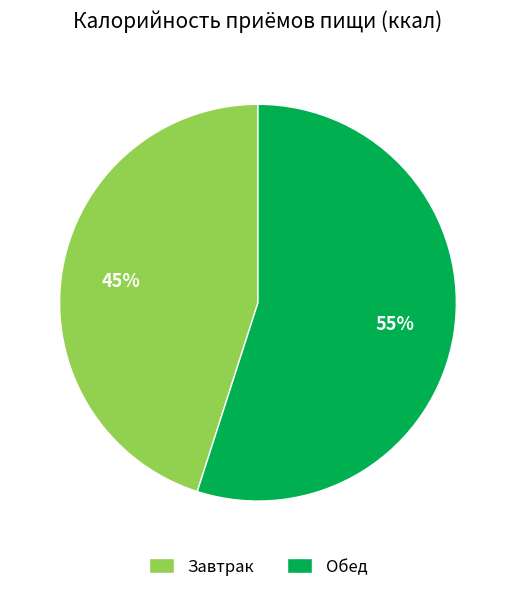

Approximately how many times larger is the value at Обед compared to Завтрак?

1.2